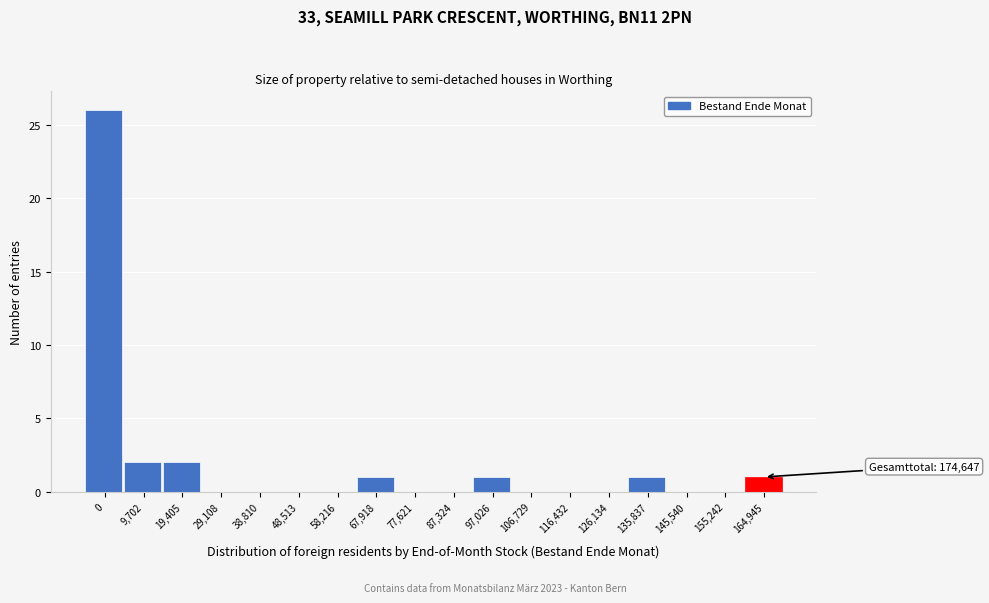

Reading right to left, transcribe all the data shown in this chart.

164,945=1	155,242=0	145,540=0	135,837=1	126,134=0	116,432=0	106,729=0	97,026=1	87,324=0	77,621=0	67,918=1	58,216=0	48,513=0	38,810=0	29,108=0	19,405=2	9,702=2	0=26